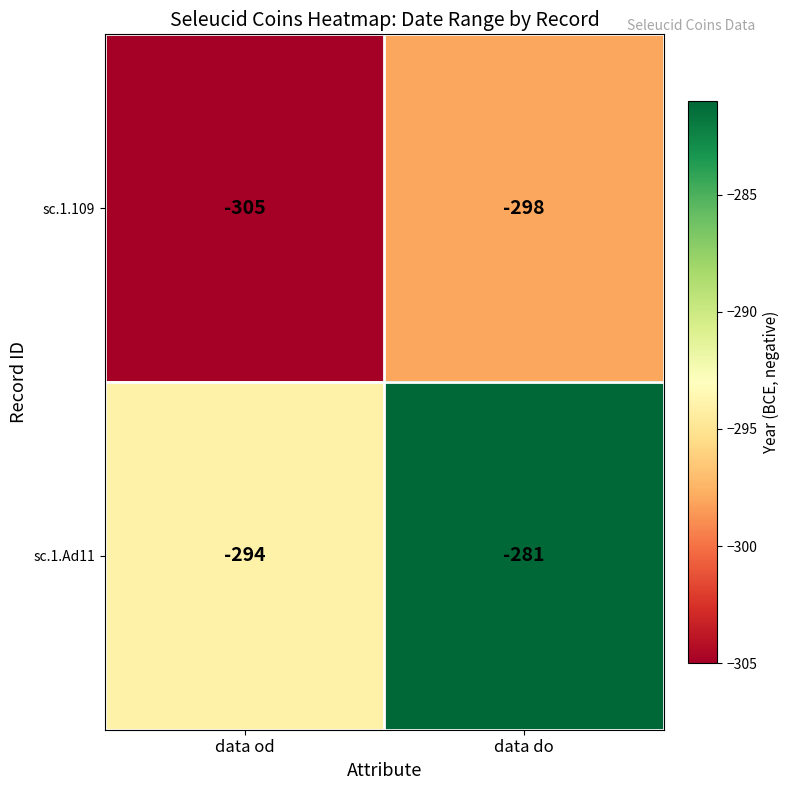

At data od, list the series in order from largest to smallest.

sc.1.Ad11, sc.1.109